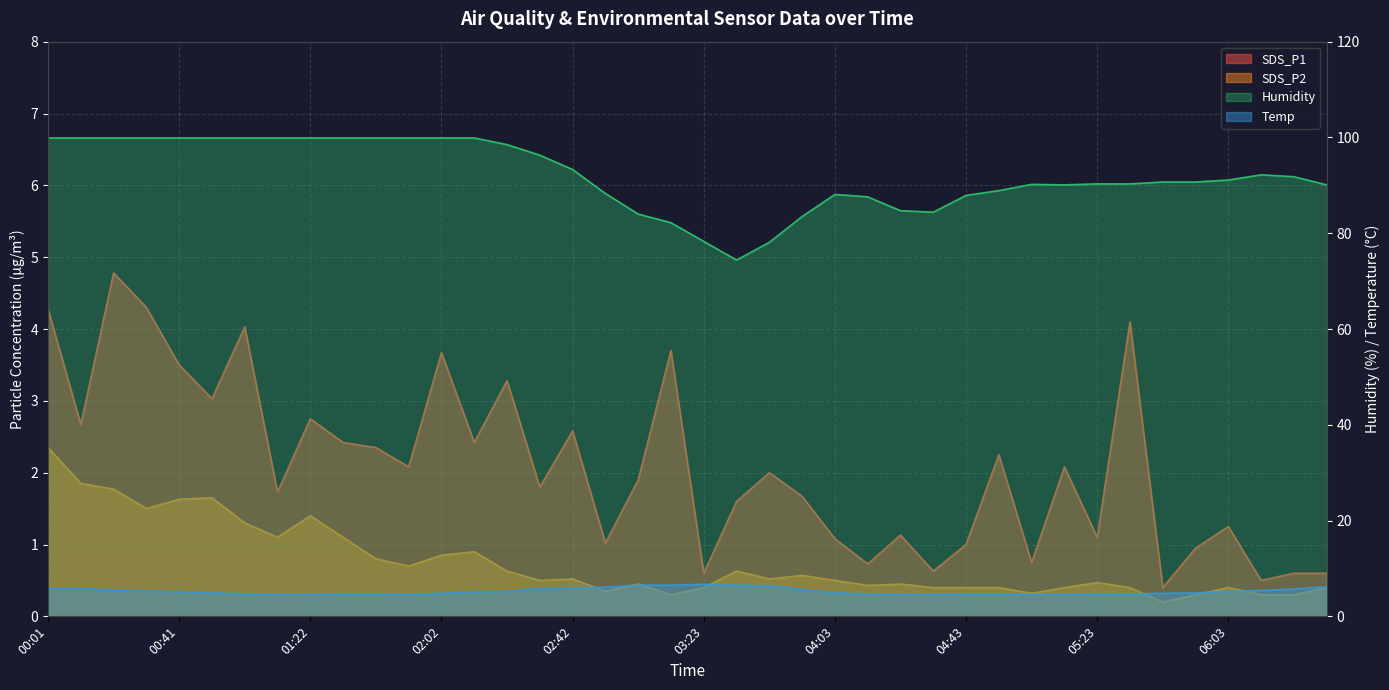

Reading left to right, transcribe all the data shown in this chart.

SDS_P1: 4.3	2.7	4.8	4.3	3.5	3.0	4.0	1.7	2.8	2.4	2.4	2.1	3.7	2.4	3.3	1.8	2.6	1.0	1.9	3.7	0.6	1.6	2.0	1.7	1.1	0.7	1.1	0.6	1.0	2.2	0.8	2.1	1.1	4.1	0.4	0.9	1.2	0.5	0.6	0.6
SDS_P2: 2.4	1.9	1.8	1.5	1.6	1.6	1.3	1.1	1.4	1.1	0.8	0.7	0.8	0.9	0.6	0.5	0.5	0.3	0.5	0.3	0.4	0.6	0.5	0.6	0.5	0.4	0.5	0.4	0.4	0.4	0.3	0.4	0.5	0.4	0.2	0.3	0.4	0.3	0.3	0.4
Temp: 5.8	5.8	5.5	5.3	5.1	4.9	4.7	4.6	4.6	4.7	4.7	4.6	4.8	5.1	5.2	5.8	5.9	6.1	6.5	6.5	6.7	6.5	6.4	5.6	4.9	4.7	4.6	4.6	4.7	4.7	4.6	4.6	4.7	4.7	4.8	4.9	5.2	5.4	5.7	6.2
Humidity: 99.9	99.9	99.9	99.9	99.9	99.9	99.9	99.9	99.9	99.9	99.9	99.9	99.9	99.9	98.5	96.3	93.3	88.3	84.0	82.2	78.3	74.4	78.1	83.5	88.1	87.6	84.7	84.4	87.9	88.9	90.2	90.1	90.3	90.3	90.7	90.7	91.1	92.2	91.8	90.1